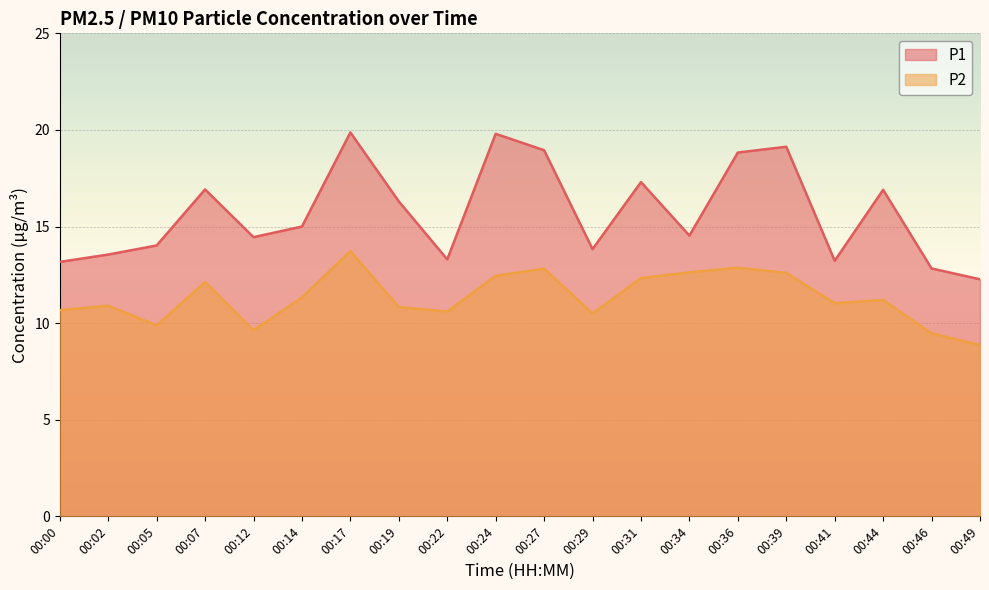

What is the total value across all series at 00:22?

23.9